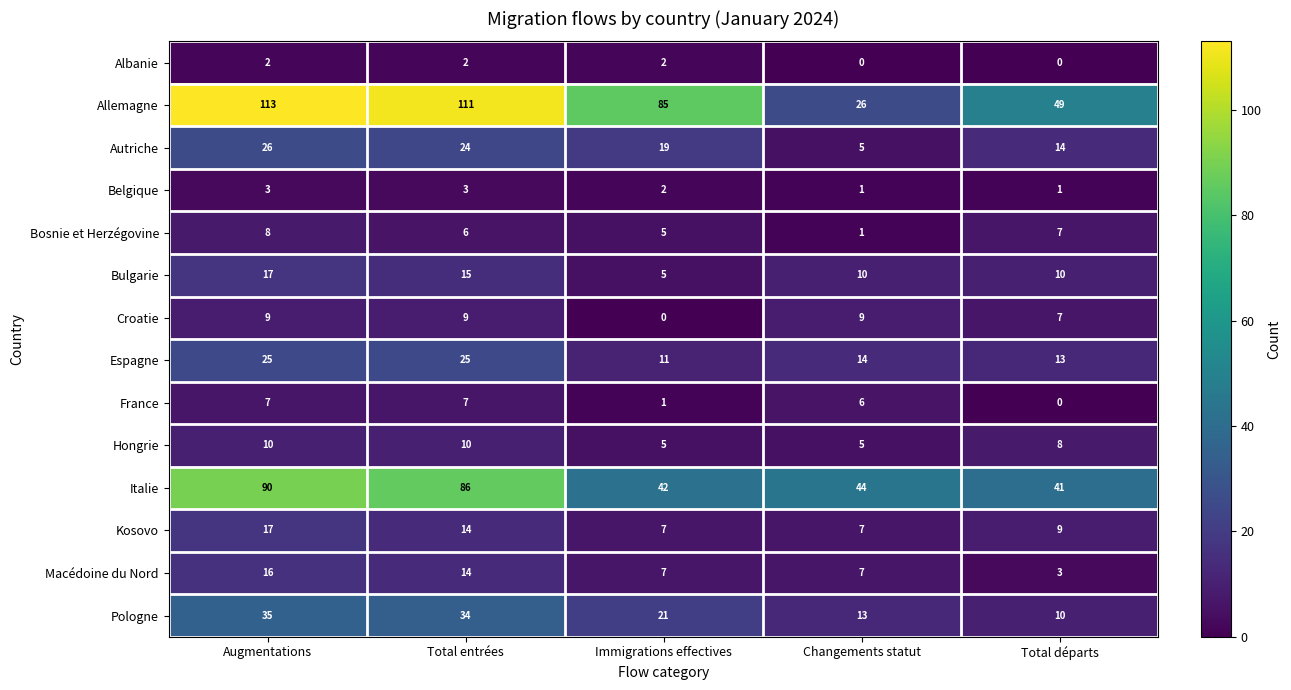

At which label is France closest to 3?

Immigrations effectives